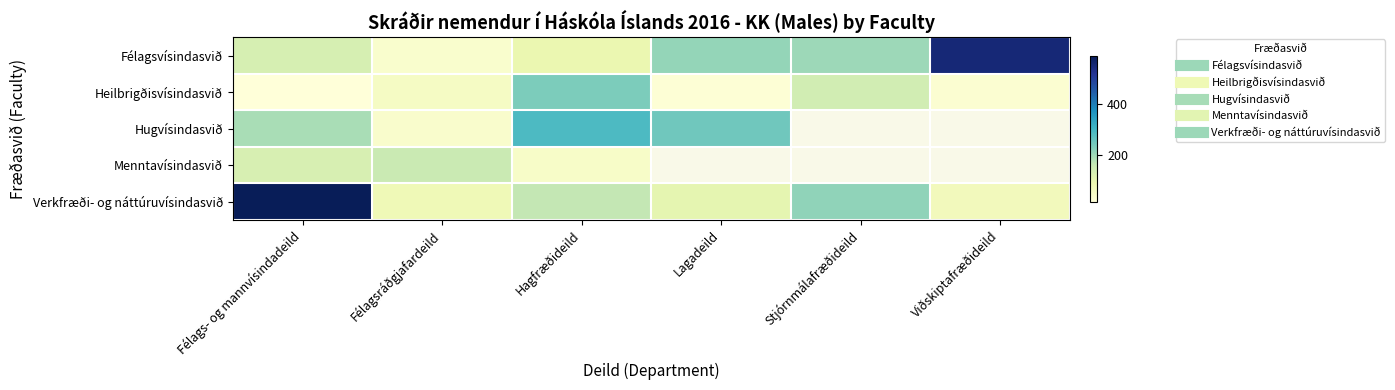

Is the value of Heilbrigðisvísindasvið at Félags- og mannvísindadeild greater than the value of Hugvísindasvið at Stjórnmálafræðideild?

No